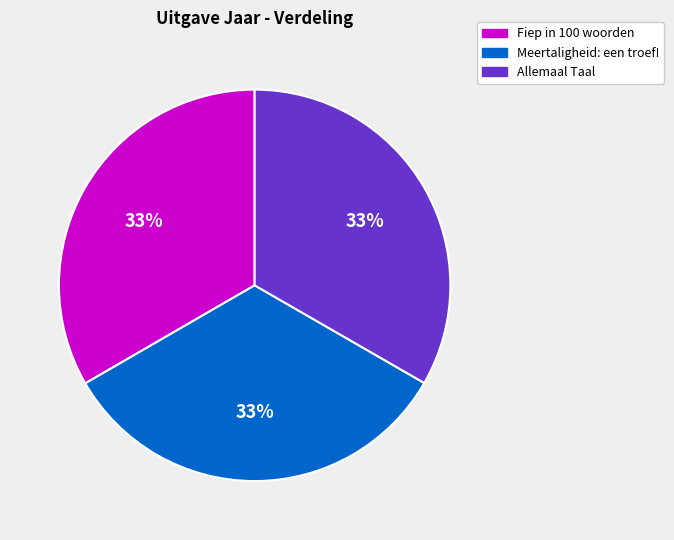

Is the sum of Fiep in 100 woorden and Meertaligheid: een troef! greater than half?

Yes